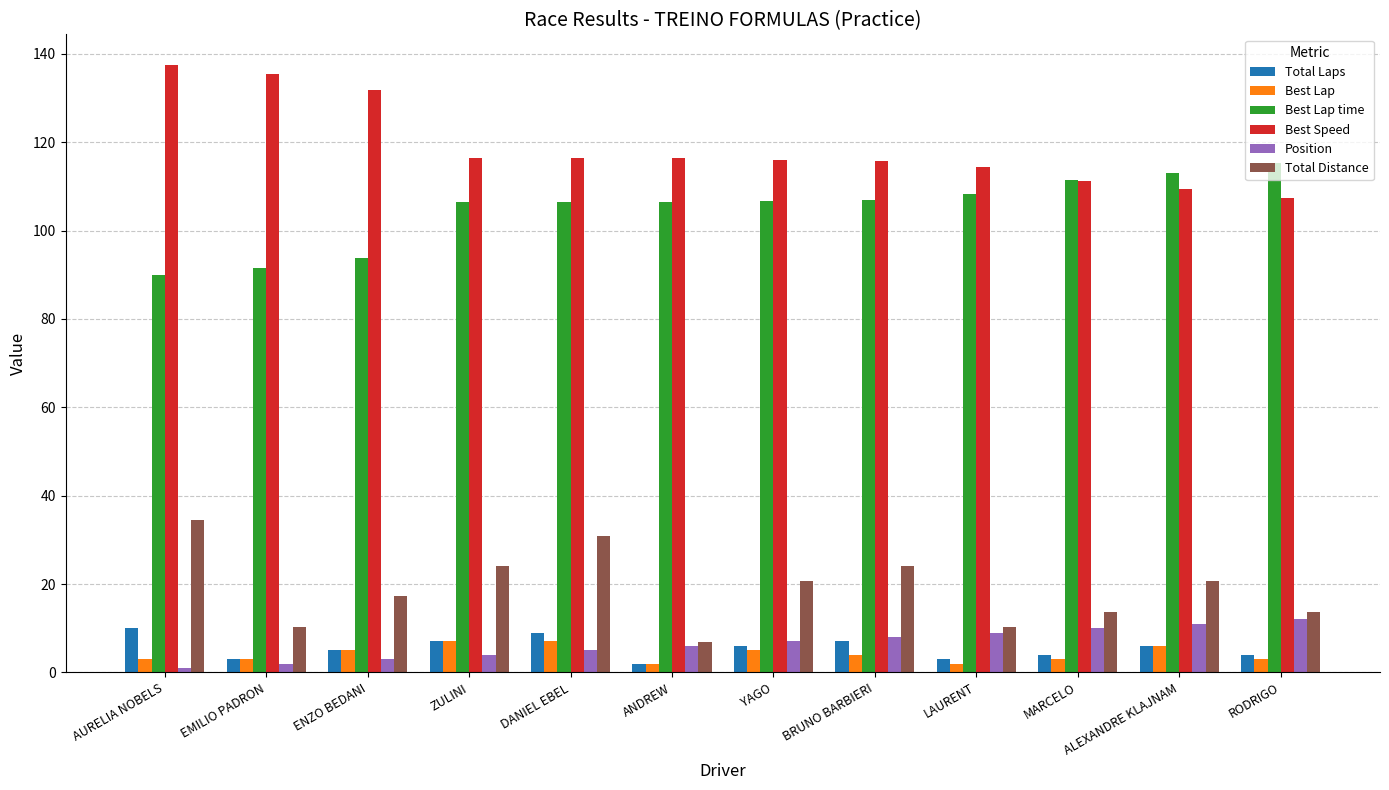

Is the value of Best Lap at ZULINI greater than the value of Best Lap time at AURELIA NOBELS?

No